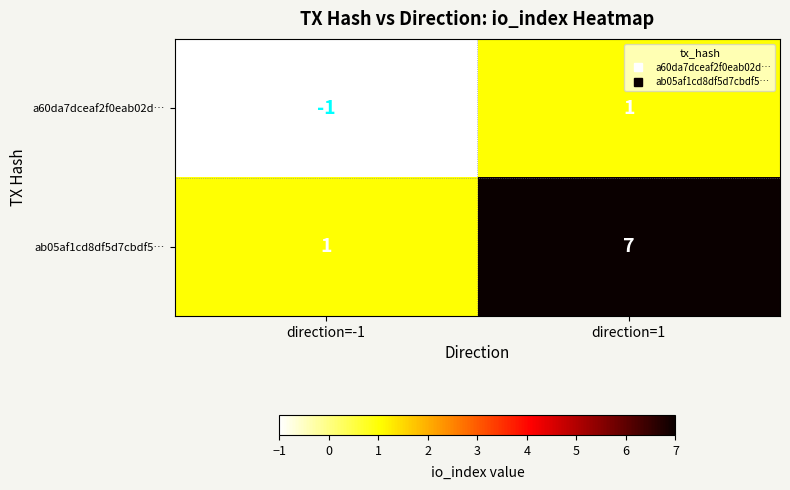

At which category is the sum across all series the highest?

direction=1